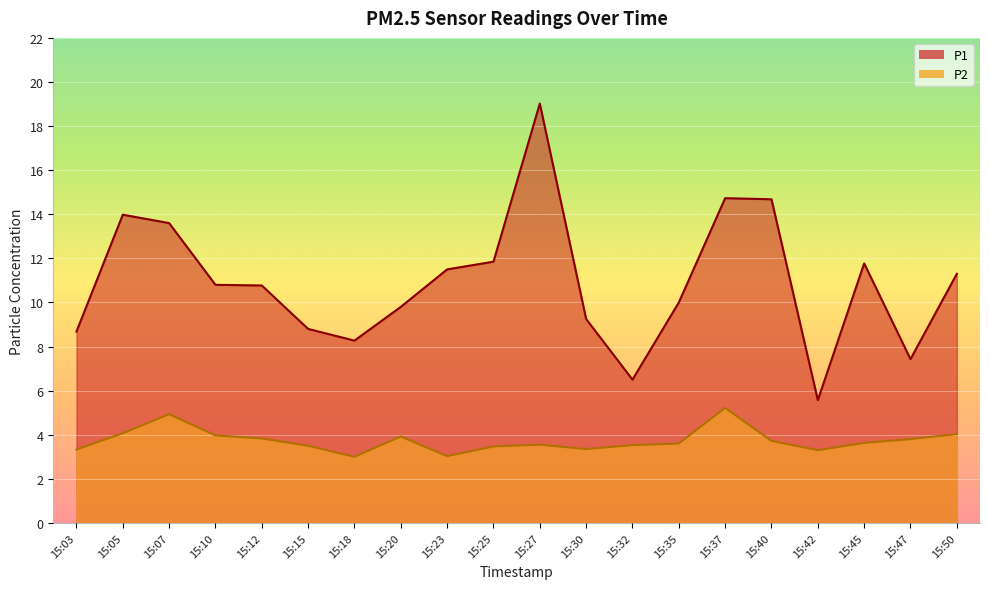

What is the total value across all series at 15:27?

22.6